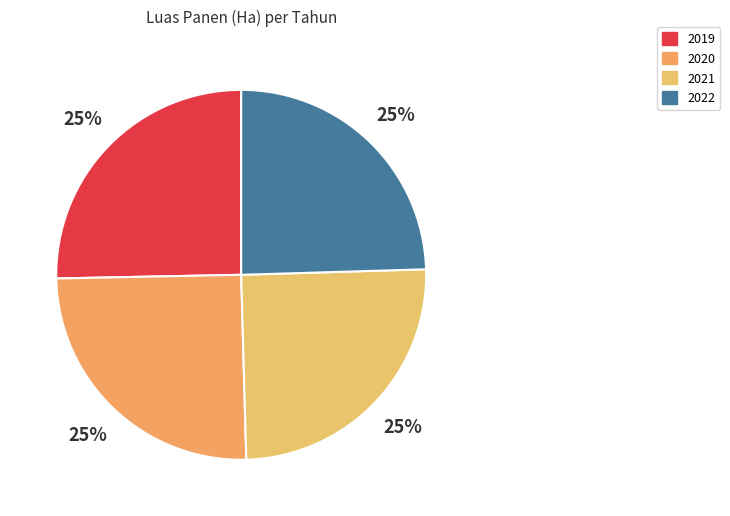

Does 2020 account for over 50% of the chart?

No